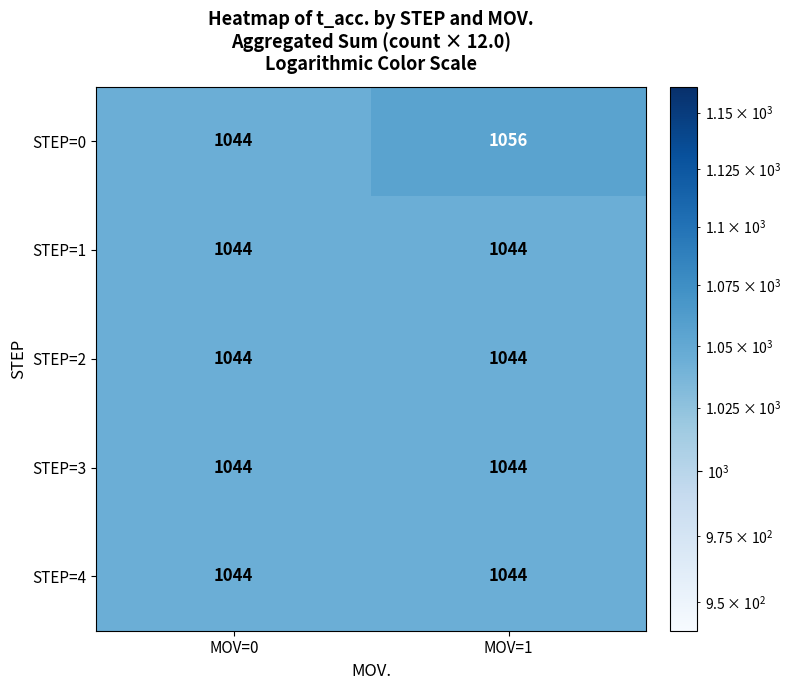

What is the minimum value for STEP=1?

1044